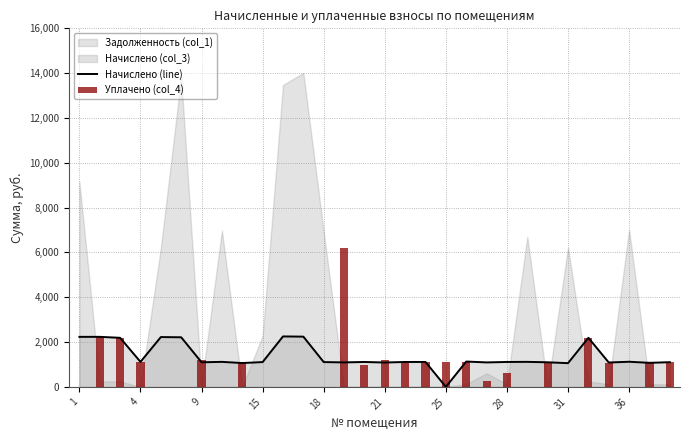

At which label does Уплачено (col_4) reach its minimum?

1